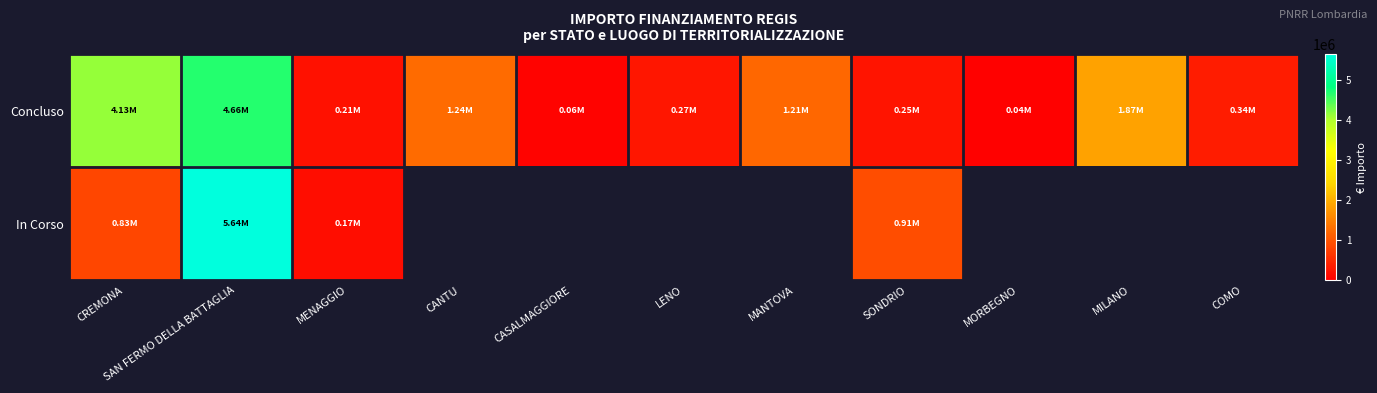

Between SAN FERMO DELLA BATTAGLIA and MORBEGNO, which series saw the biggest shift?

Concluso